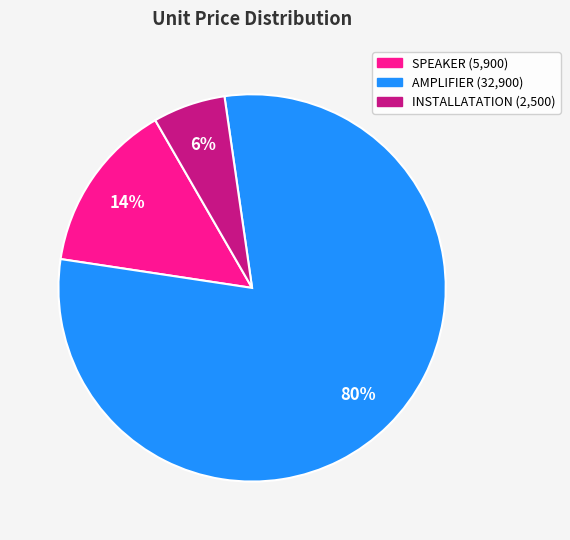

Between AMPLIFIER and SPEAKER, which is larger?

AMPLIFIER